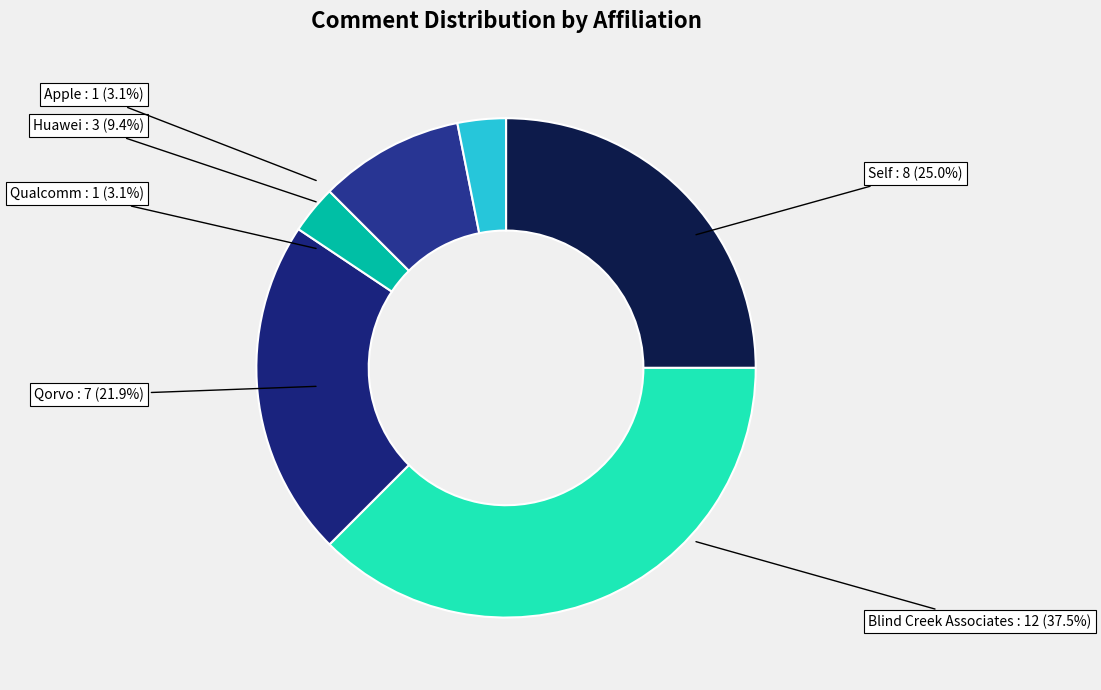

To the nearest percent, what is the difference between the largest and smallest slice percentages?

34%